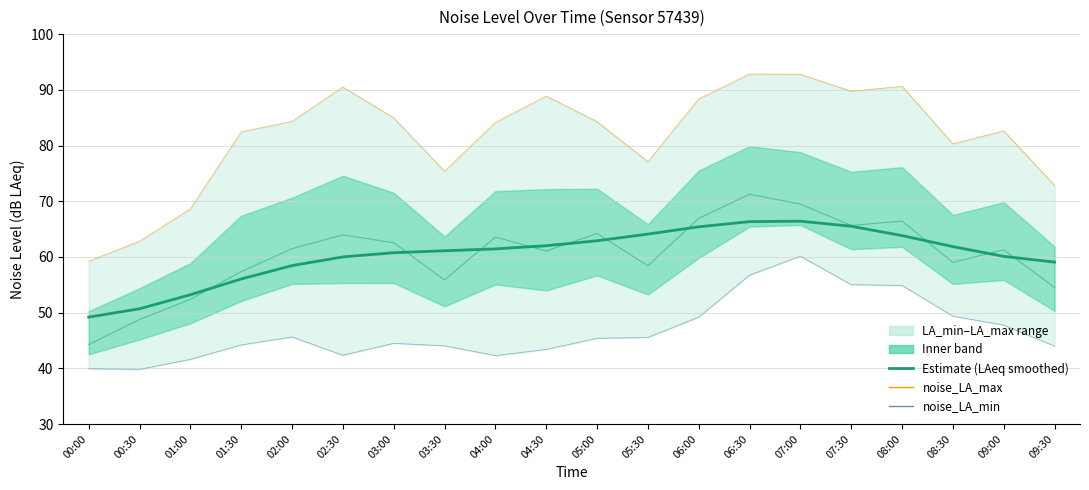

Count the number of categories in the chart.

20